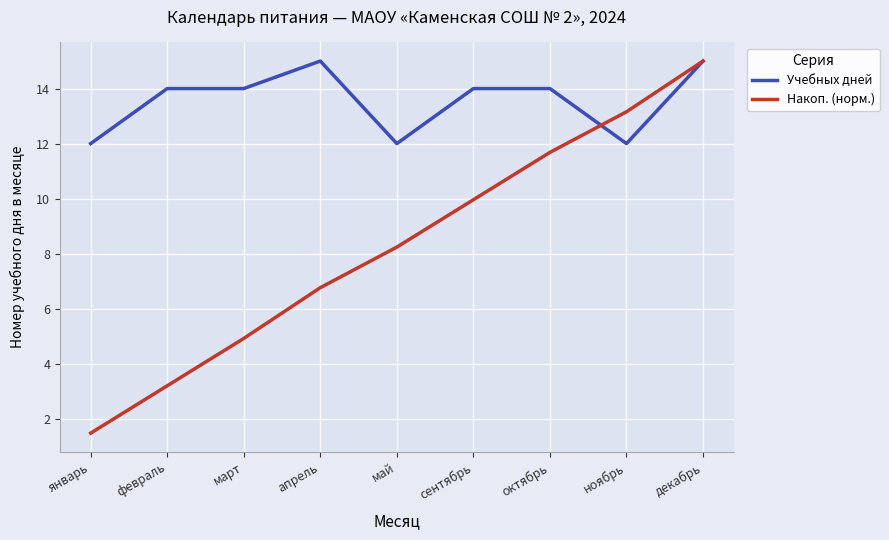

What is the average value of the Накоп. (норм.) series?

8.3